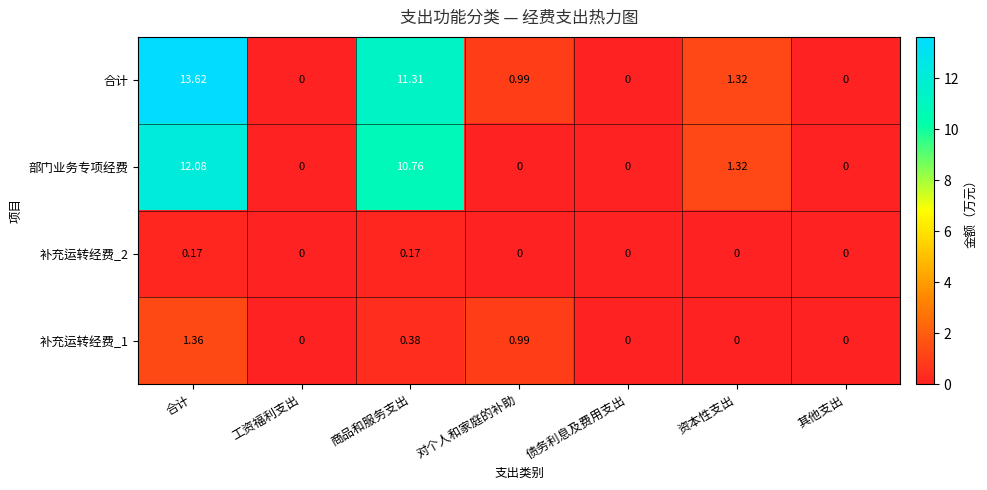

At which label does 部门业务专项经费 reach its peak?

合计